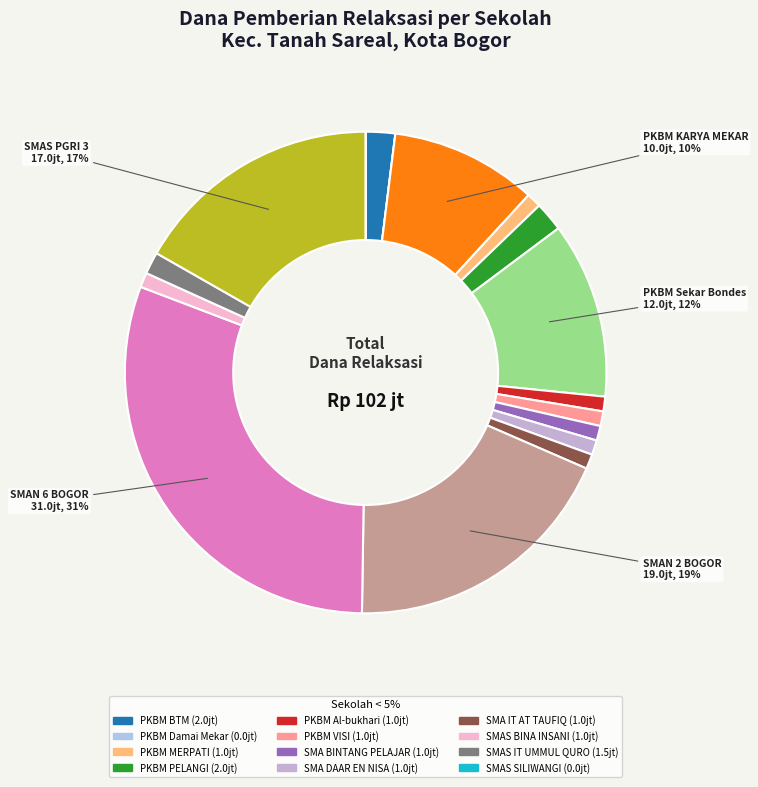

Is there any slice that represents more than half of the pie?

No